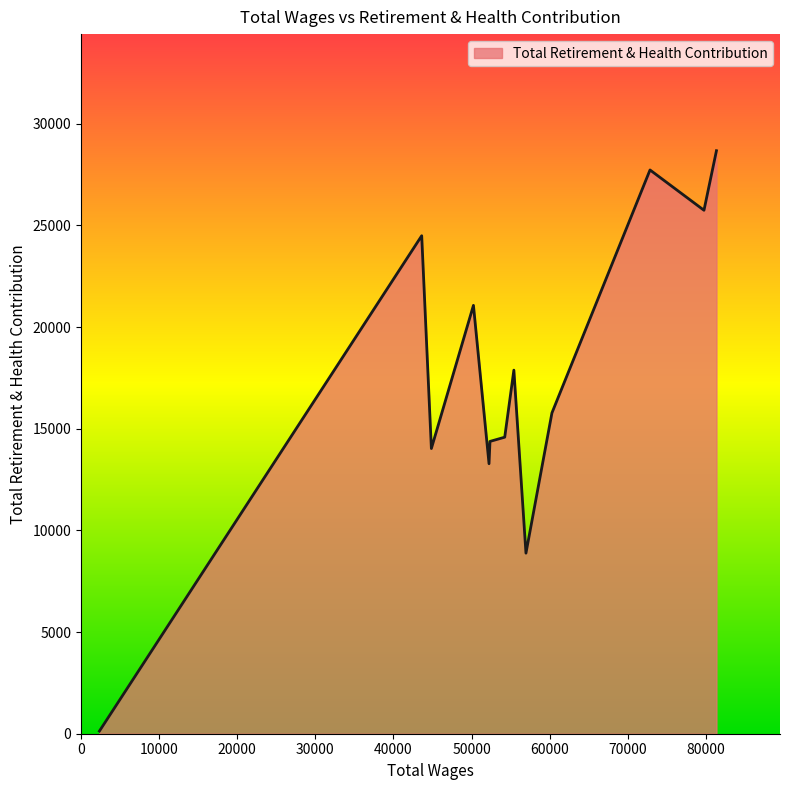

What is the greatest value displayed?

28675